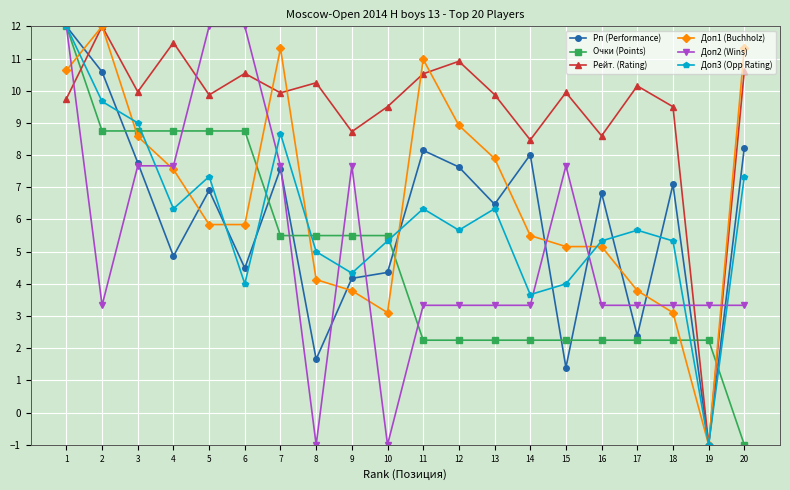

Is the value of Рп (Performance) at 20 greater than the value of Доп1 (Buchholz) at 15?

Yes